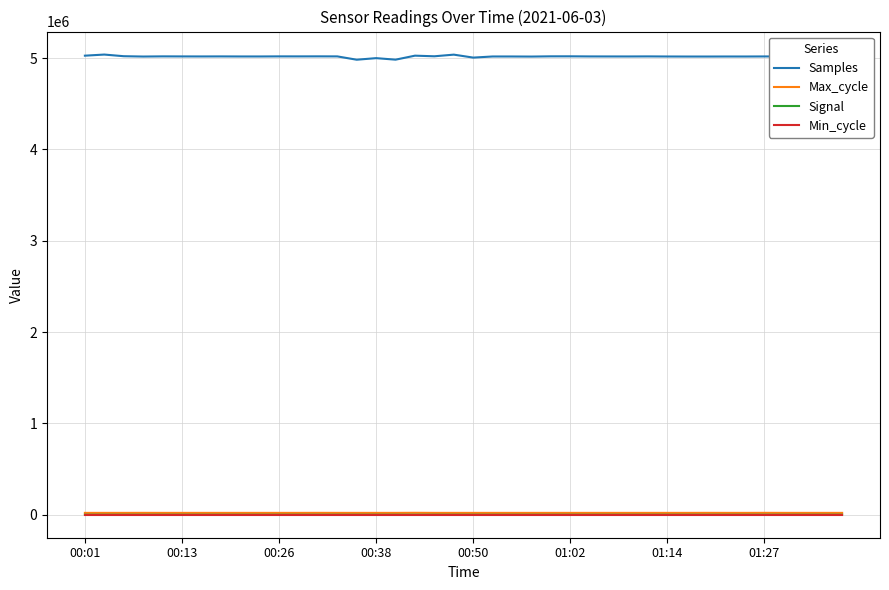

Which series has the largest total across all categories?

Samples